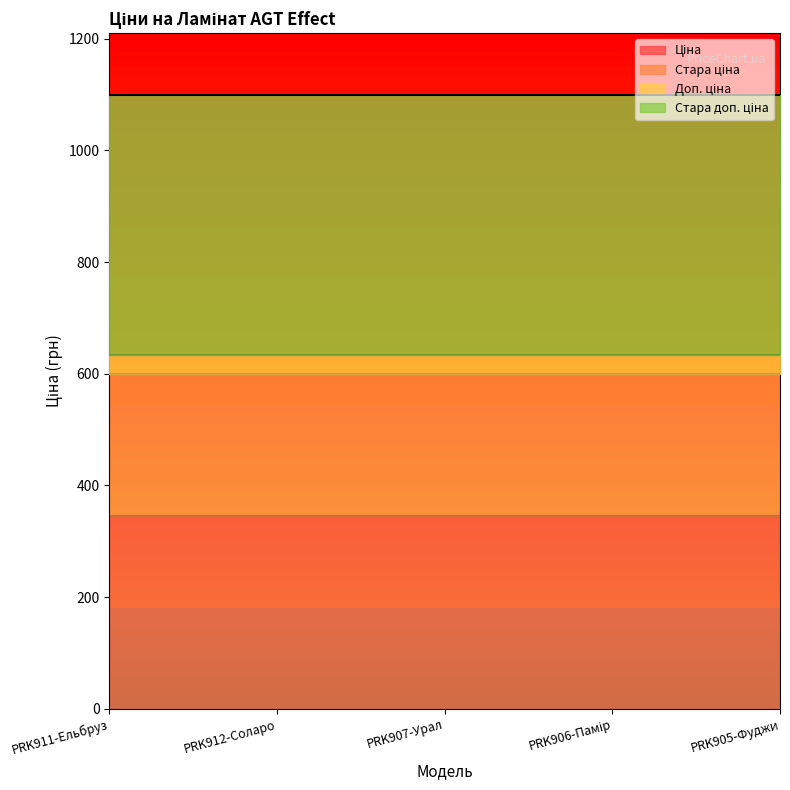

True or false: Ціна and Стара доп. ціна intersect in this chart.

False